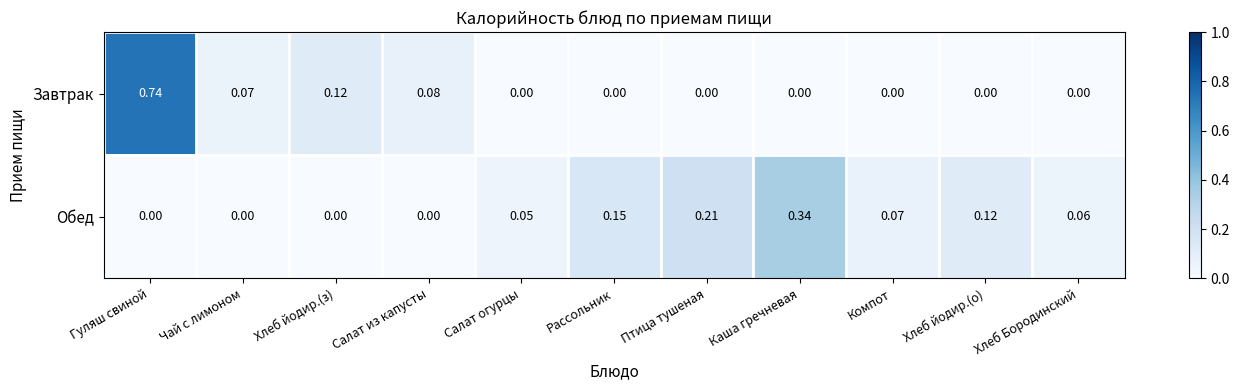

At which label does Обед reach its peak?

Каша гречневая